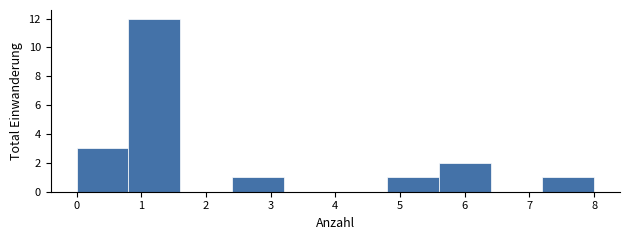

Reading left to right, transcribe this chart: for each bar, give the range it covers on the x-axis and its height. The values are not printed on the chart, so give them approximately, as read against the axis.

0.0 to 0.8: 3
0.8 to 1.6: 12
1.6 to 2.4: 0
2.4 to 3.2: 1
3.2 to 4.0: 0
4.0 to 4.8: 0
4.8 to 5.6: 1
5.6 to 6.4: 2
6.4 to 7.2: 0
7.2 to 8.0: 1